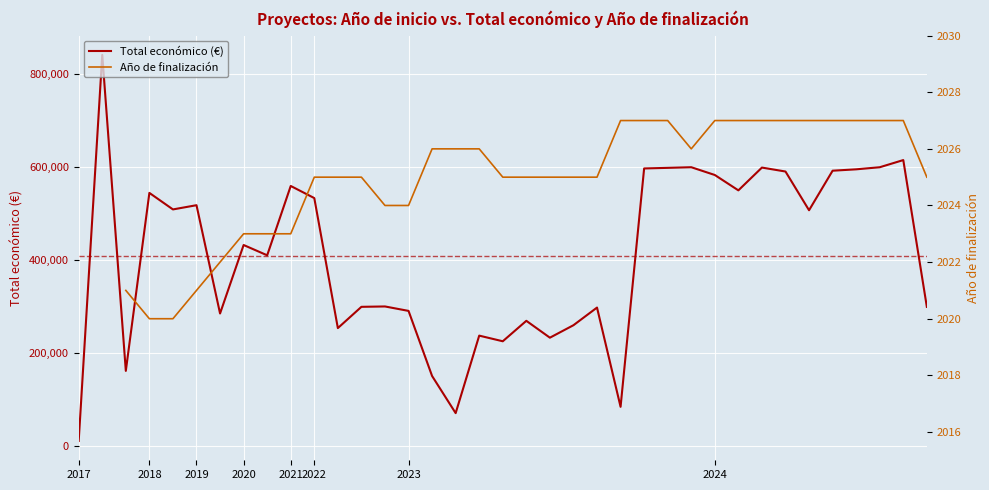

What is the value of the Año de finalización point at the 29th from the left?

2027.0